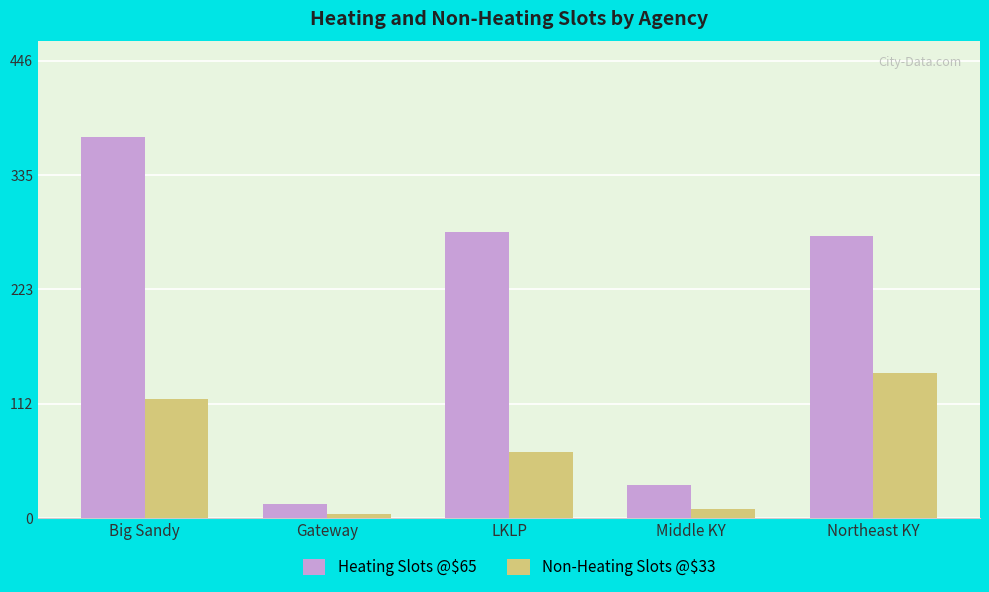

What are all the series names shown in the legend?

Heating Slots @$65, Non-Heating Slots @$33